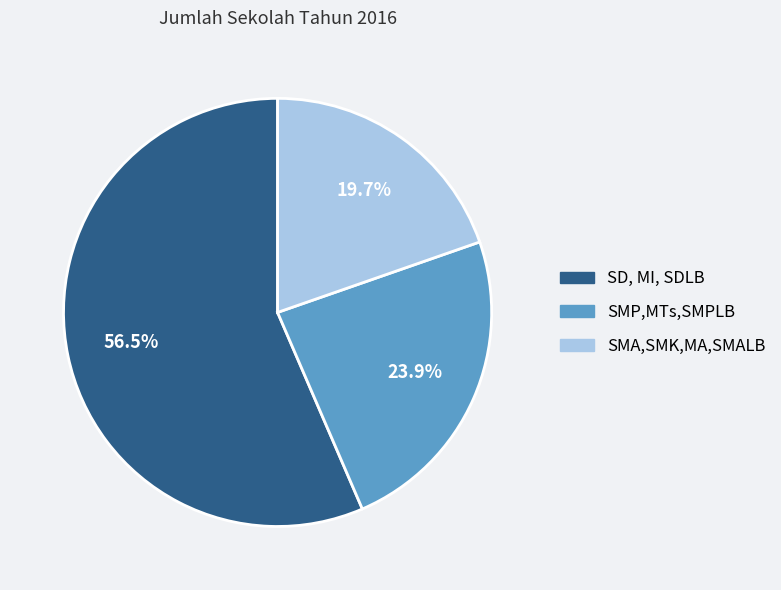

Which category has the smallest portion of the pie?

SMA,SMK,MA,SMALB